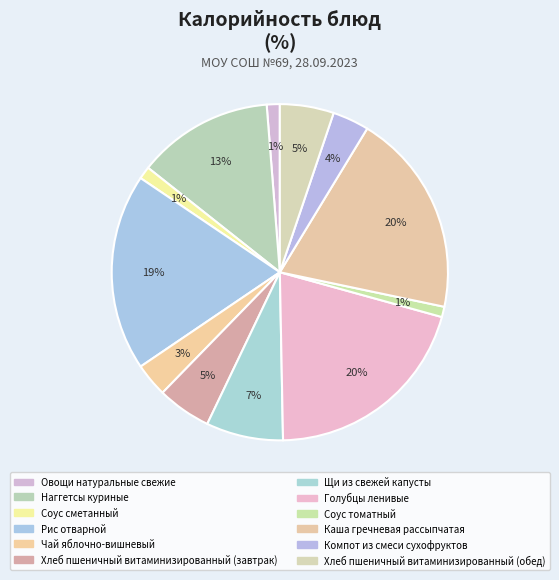

Is Наггетсы куриные the majority of the pie?

No